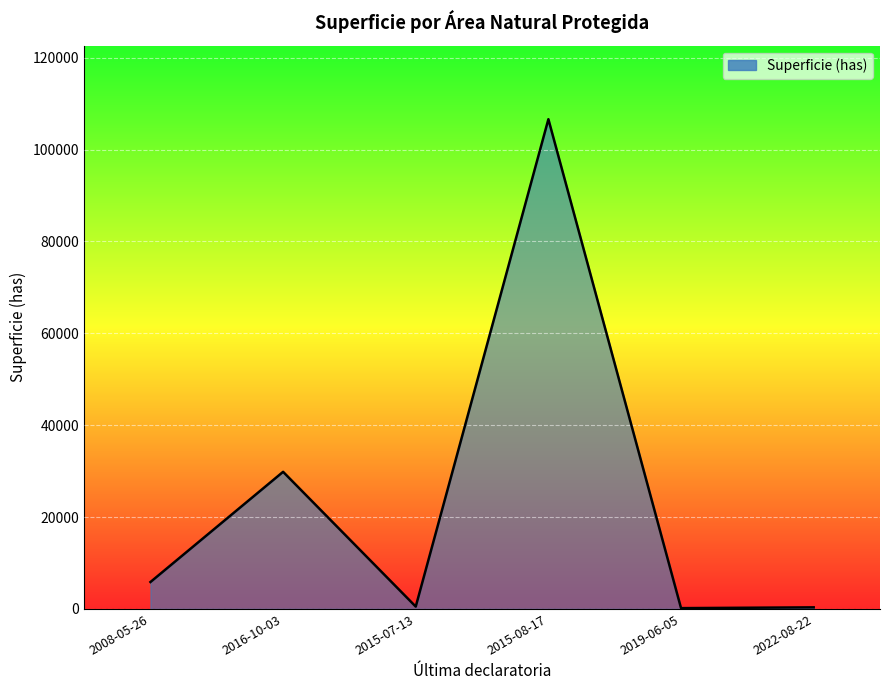

What is the difference between the maximum and minimum values?

106438.1